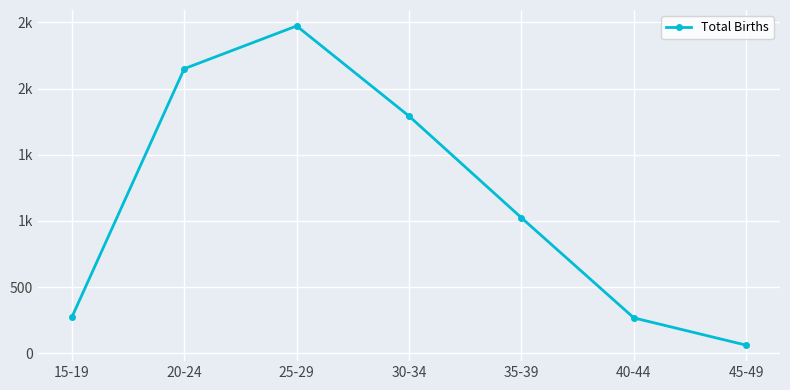

Does the chart have visible grid lines?

Yes